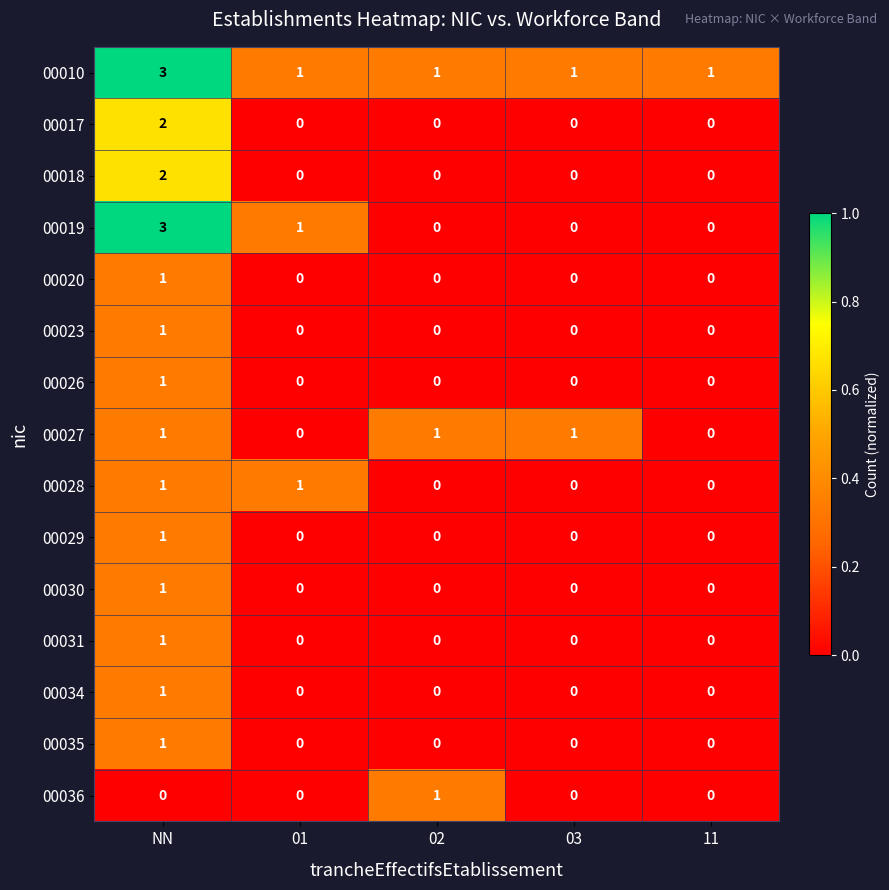

Is it true that 00031 equals 1 at NN?

True